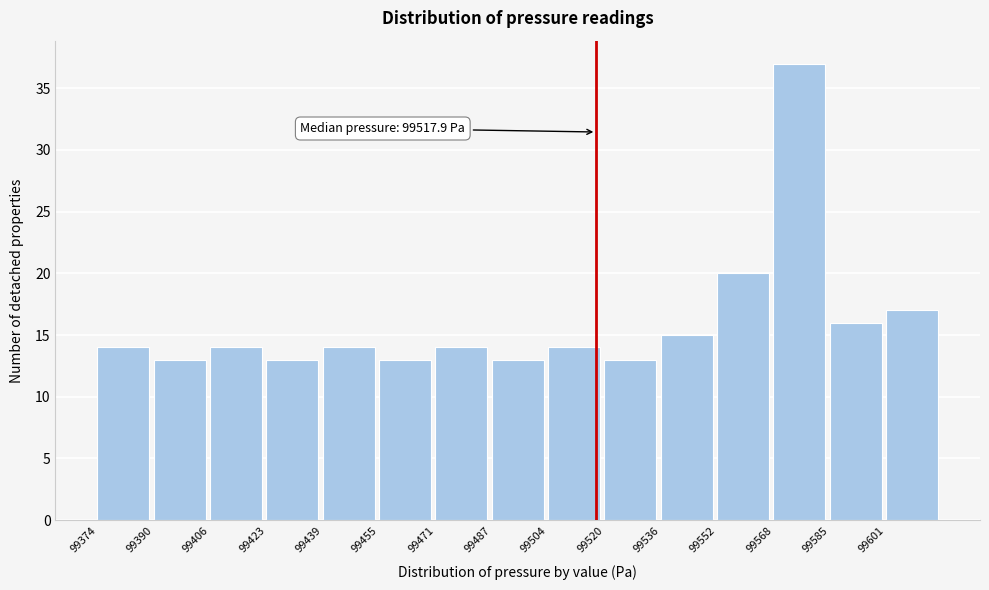

Over which range of the x-axis is the bar tallest?

99568 to 99586